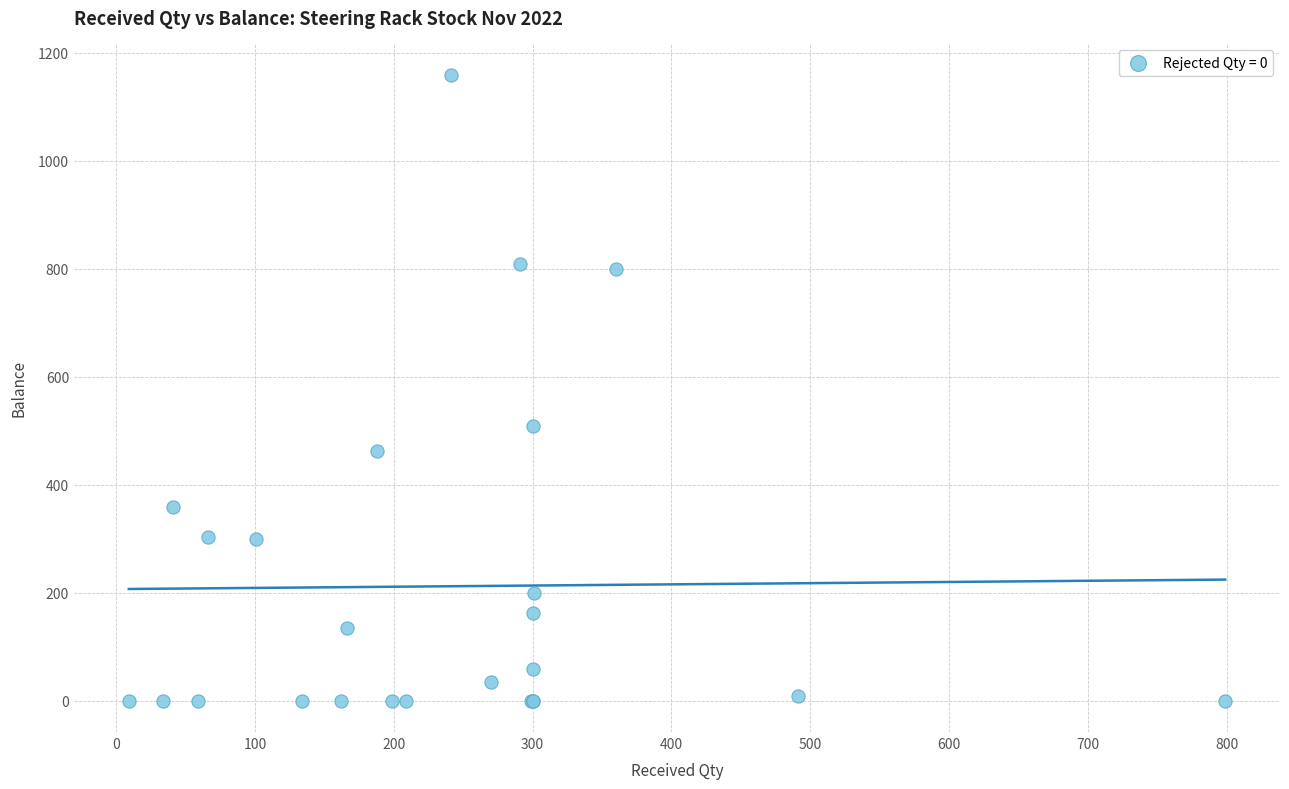

What Y value in the scatter plot is closest to 579?

509